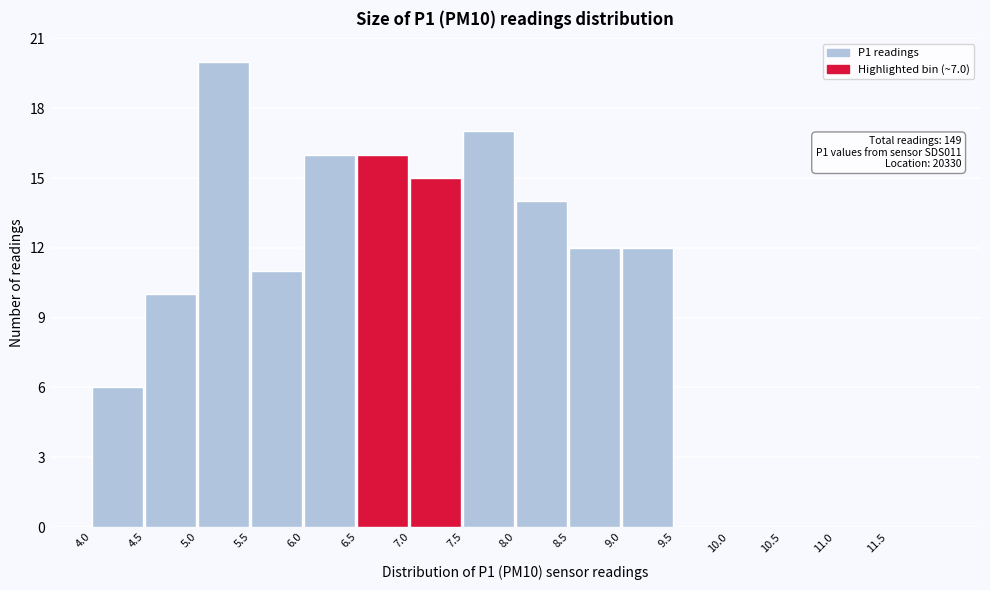

Which range on the x-axis has the tallest bar?

5.0 to 5.5